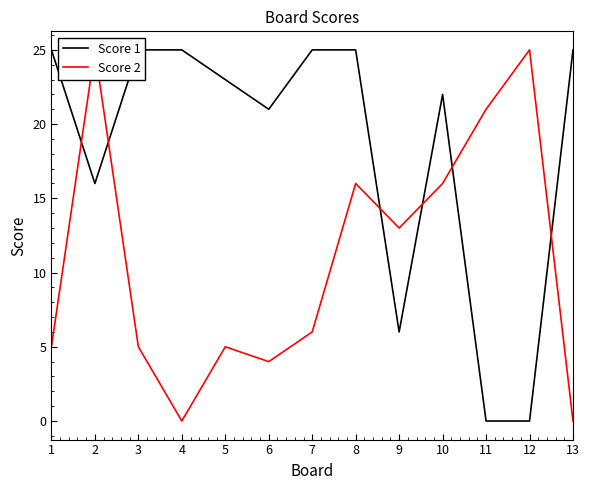

List the labels in order of Score 2 value, largest first.

2, 12, 11, 8, 10, 9, 7, 1, 3, 5, 6, 4, 13